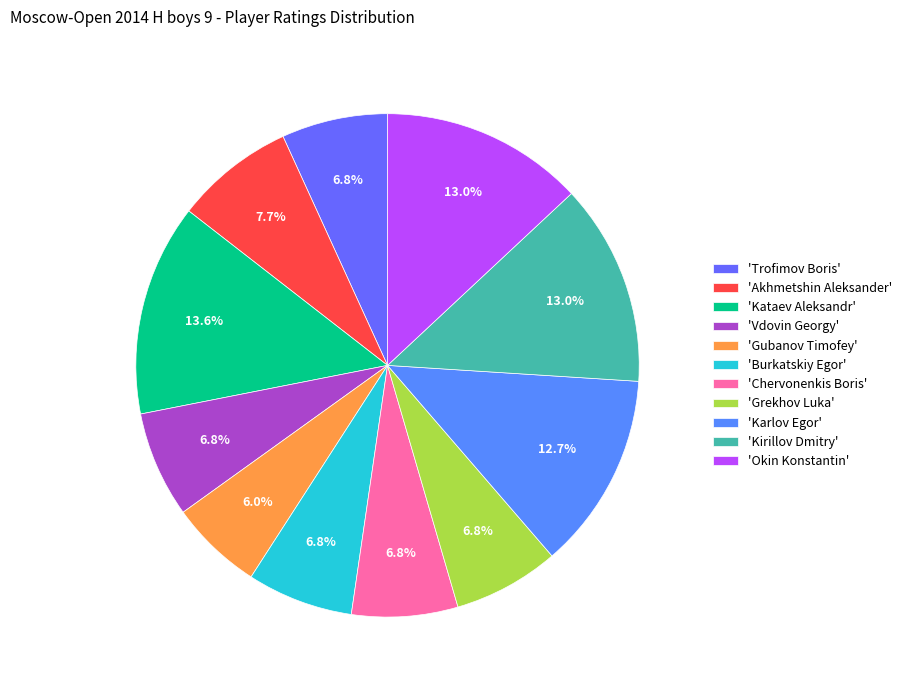

Which category has the biggest portion of the pie?

'Kataev Aleksandr'